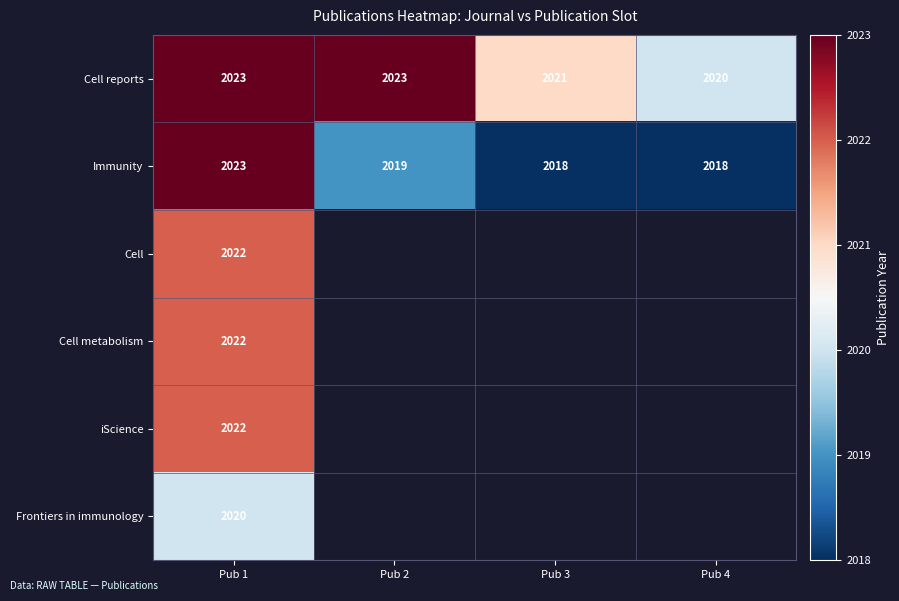

What is the difference between the maximum and minimum values in the Cell reports series?

3